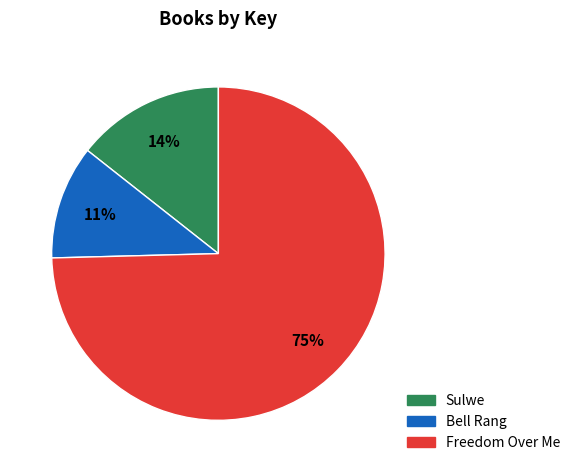

What percentage is the Freedom Over Me slice, to the nearest percent?

75%